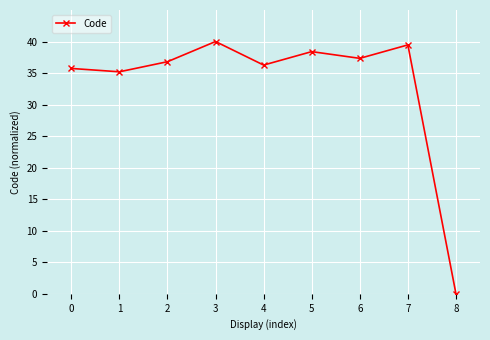

Which category has the highest value across all series?

3